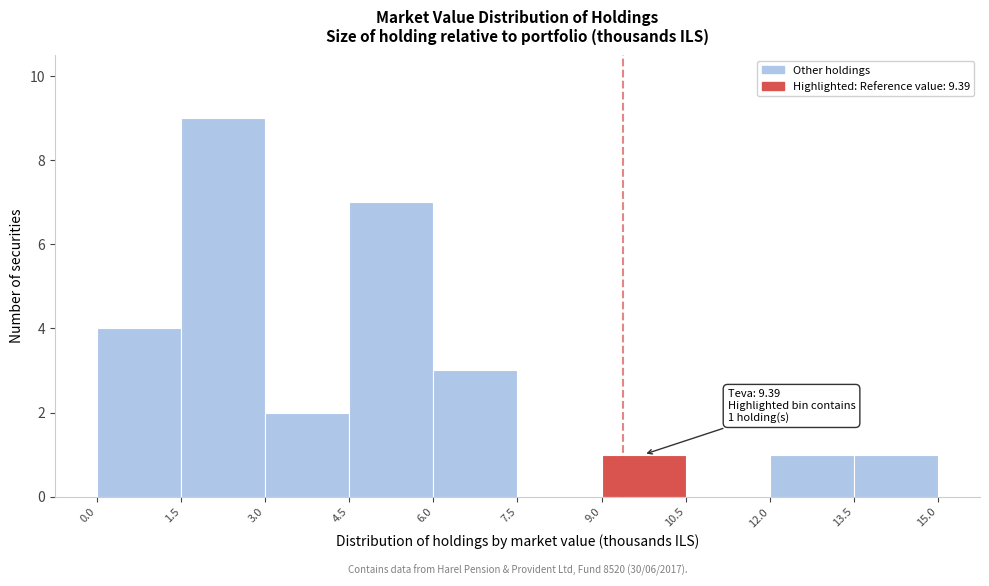

Which range on the x-axis has the tallest bar?

1.5 to 3.0